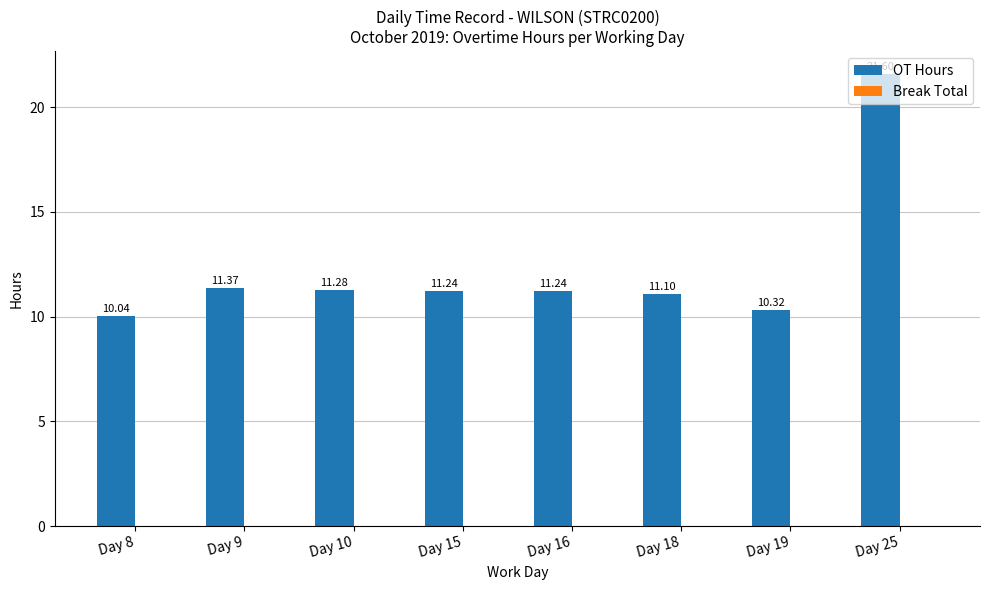

Between Day 8 and Day 18, which is larger?

Day 18